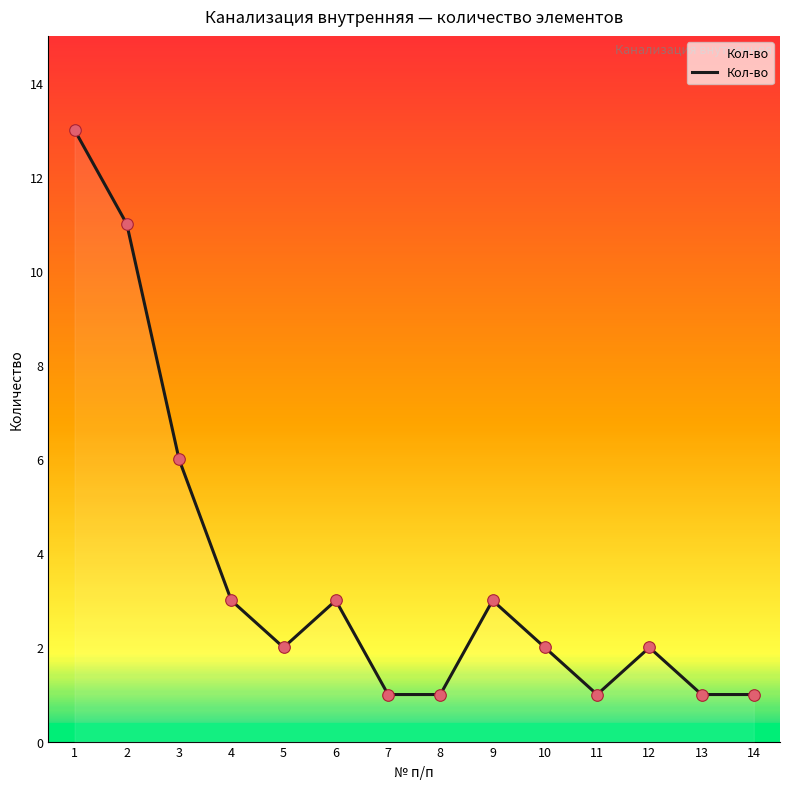

Which has a higher value, 6 or 8?

6